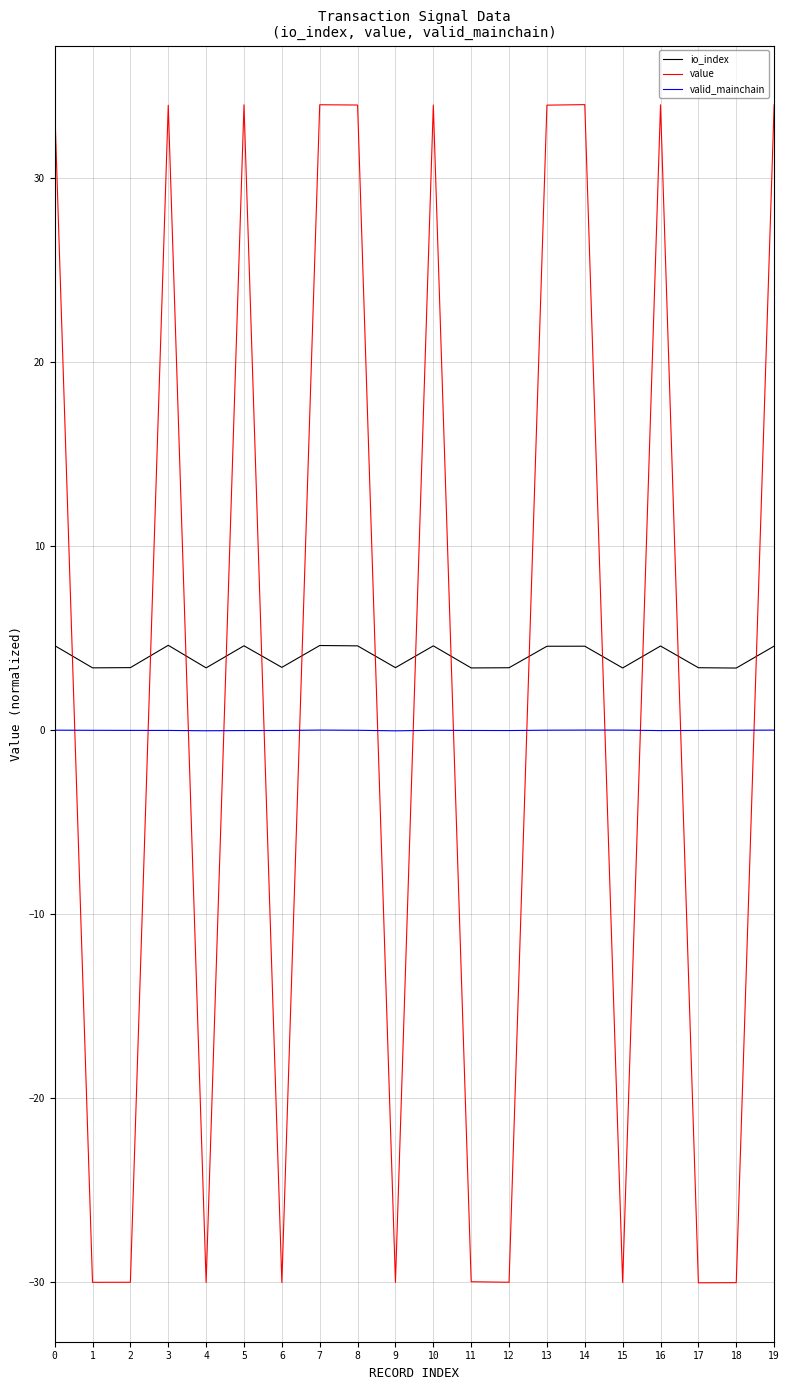

What is the spread (max minus min) of values at 9?

33.4